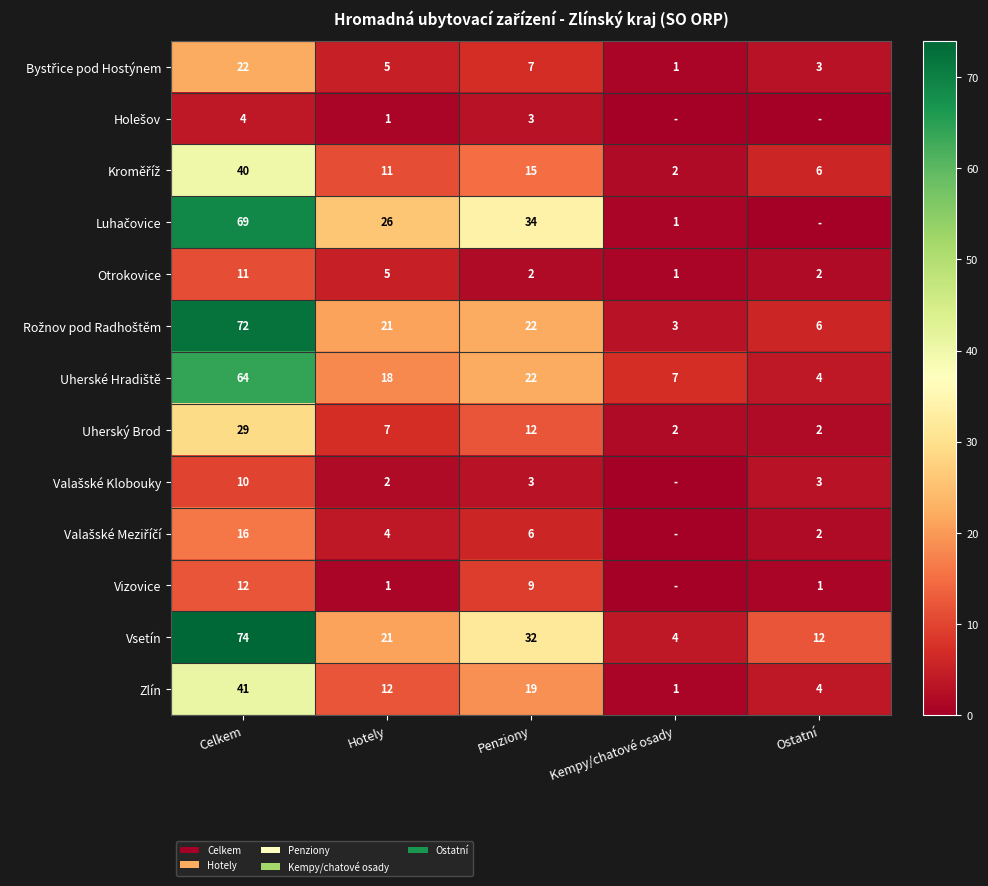

What is the total value across all series at Hotely?

134